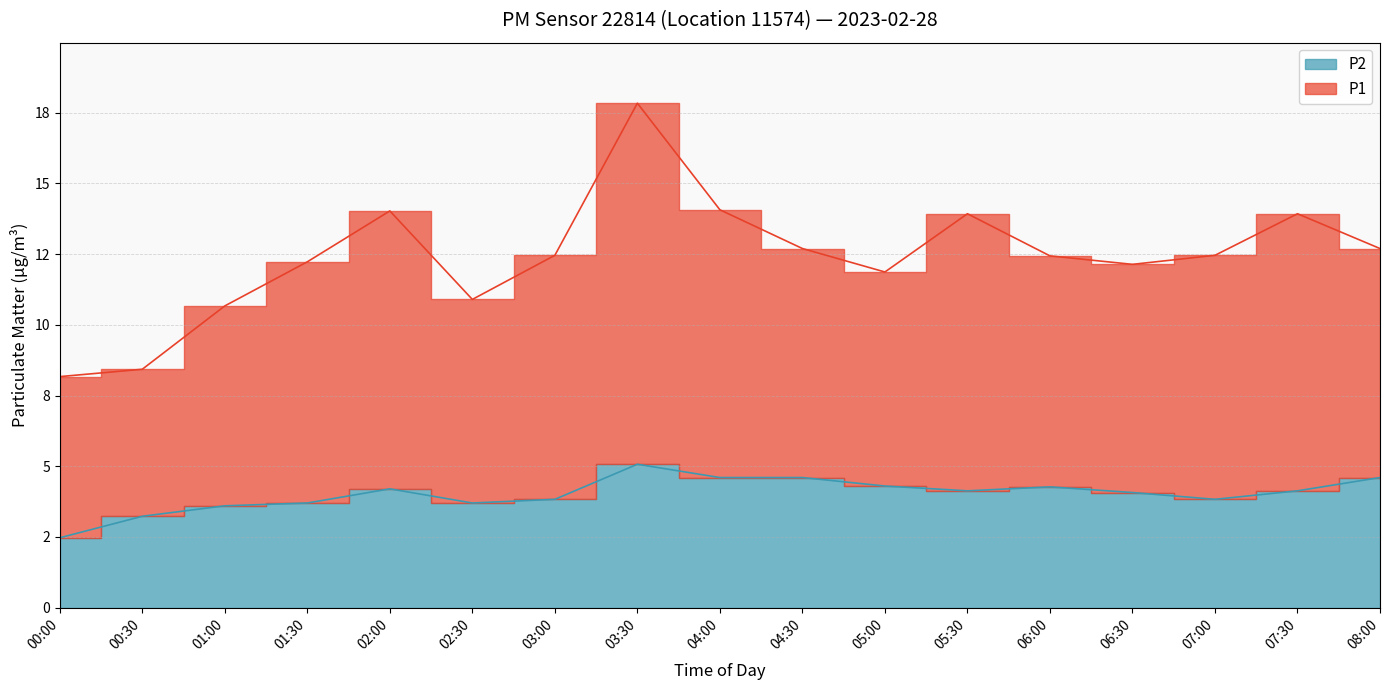

Is the value of P1 at 02:00 greater than the value of P2 at 07:00?

Yes